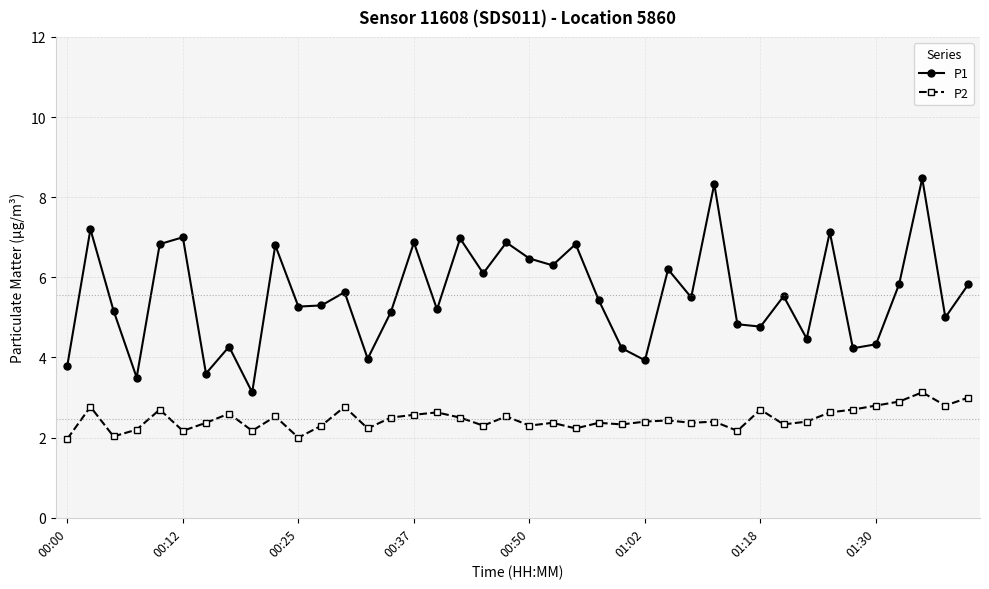

True or false: P2 and P1 intersect in this chart.

False